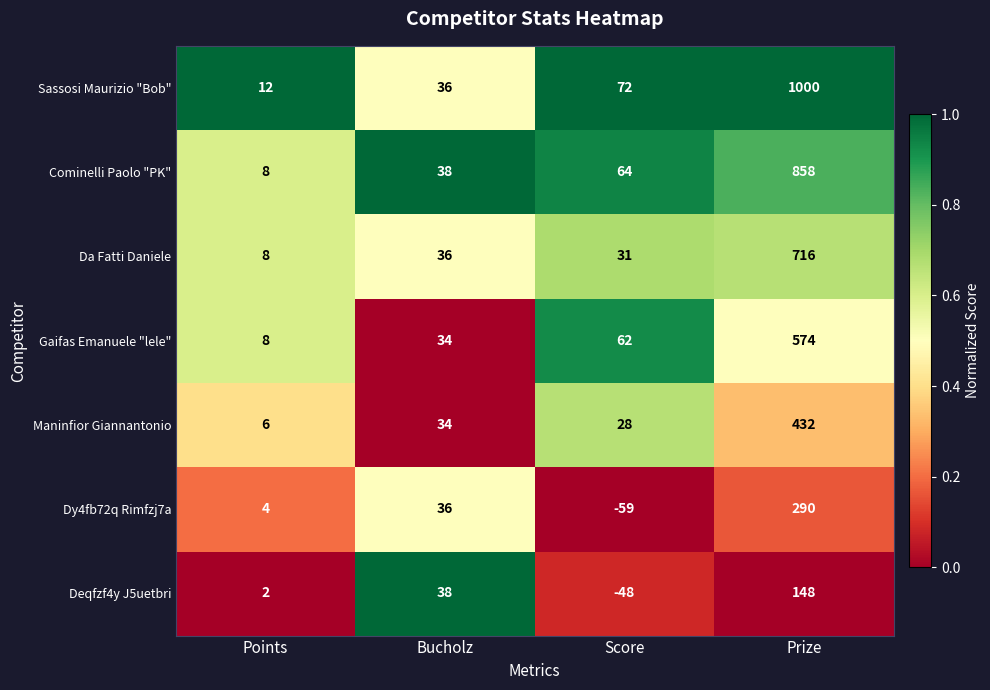

Where is Da Fatti Daniele nearest to the value 362?

Bucholz